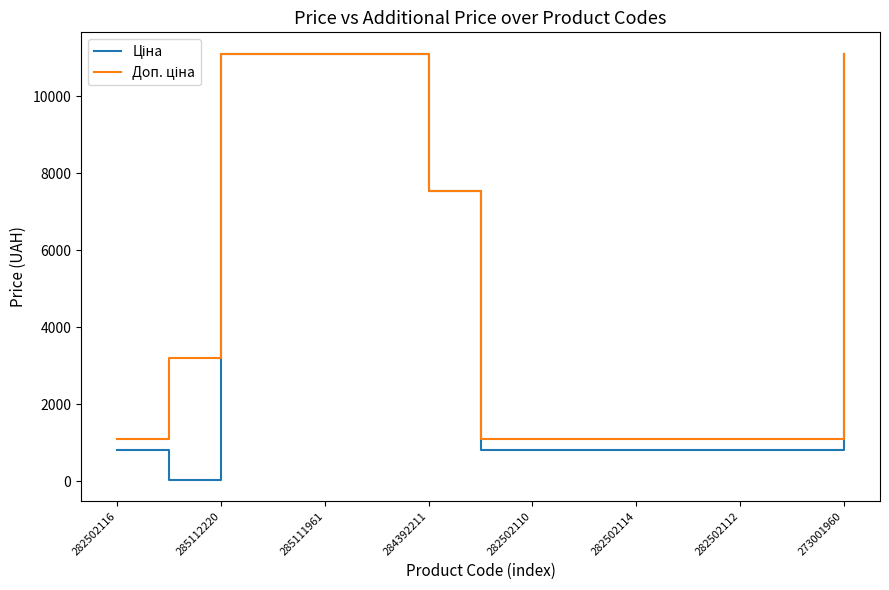

What is the greatest value displayed?

11113.6